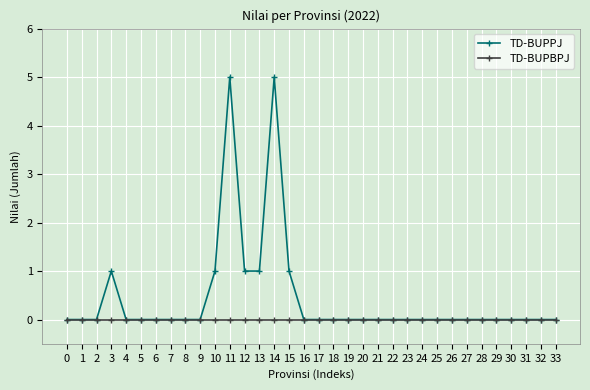

Is the value of TD-BUPBPJ at 4 greater than the value of TD-BUPPJ at 14?

No